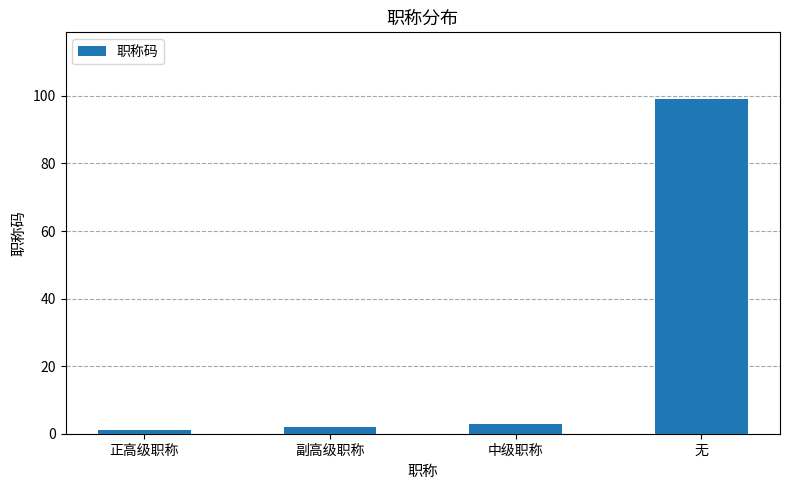

Reading left to right, extract all data points from this chart.

正高级职称=1	副高级职称=2	中级职称=3	无=99